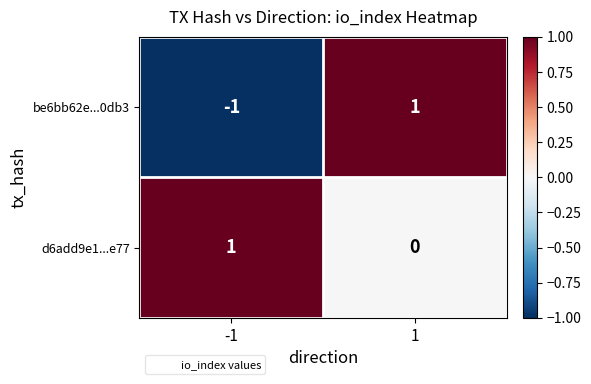

The be6bb62e...0db3 series shows -1 at -1. True or false?

True